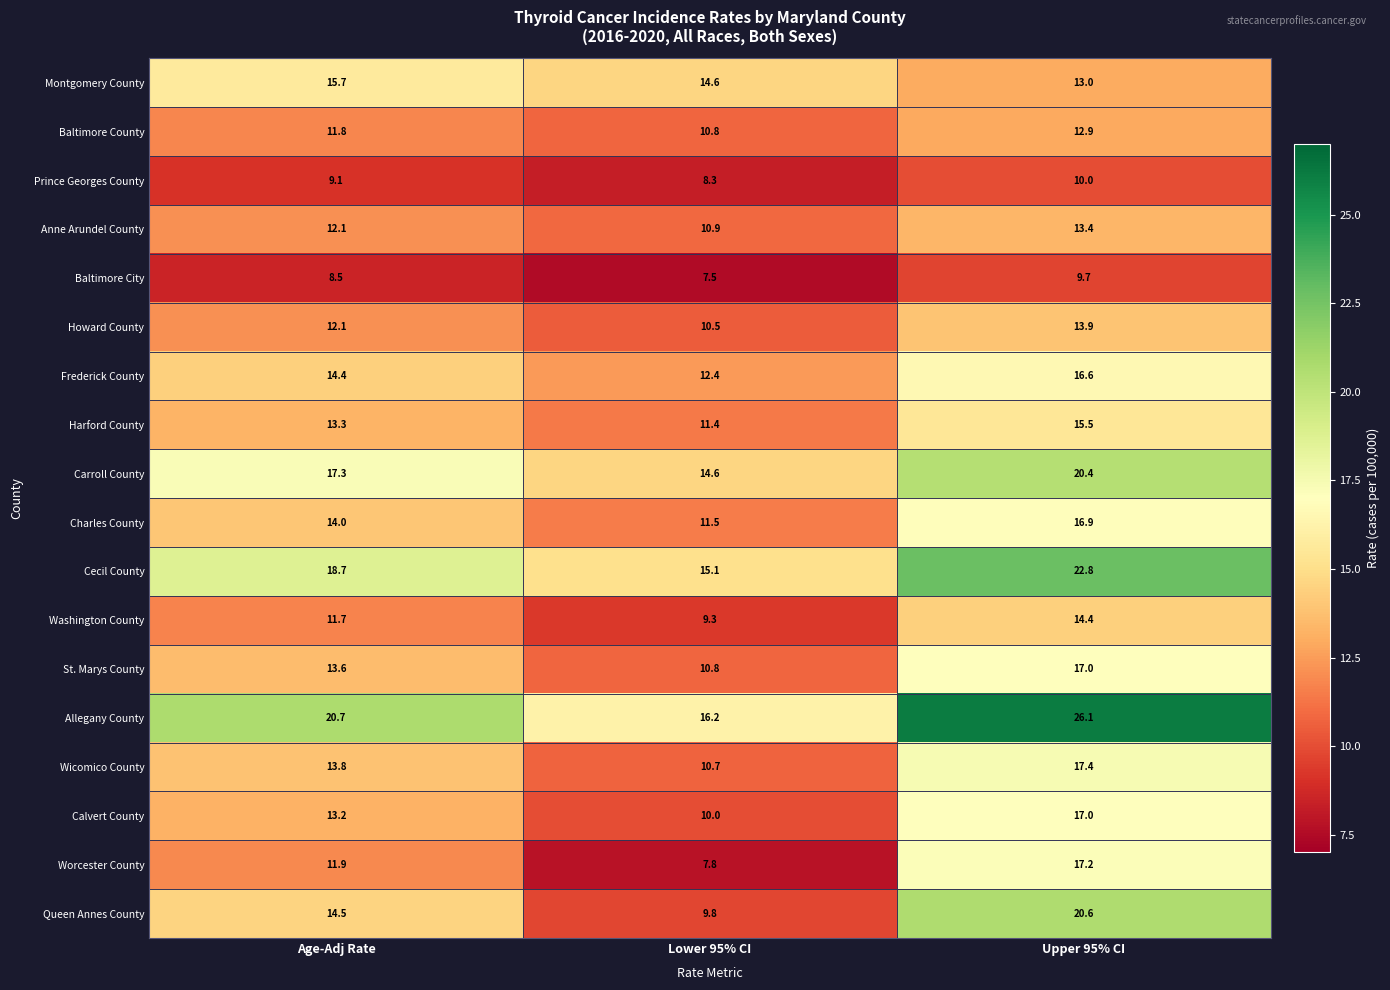

What is the total value across all series at Upper 95% CI?

294.8